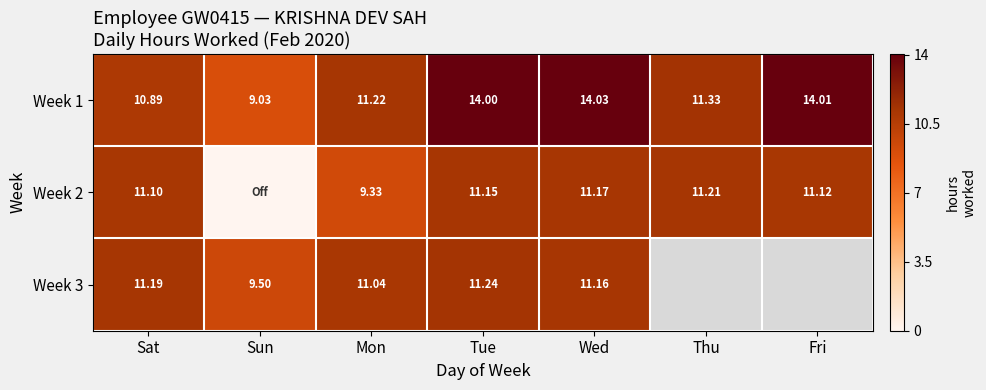

Which series has the widest spread of values?

Week 2